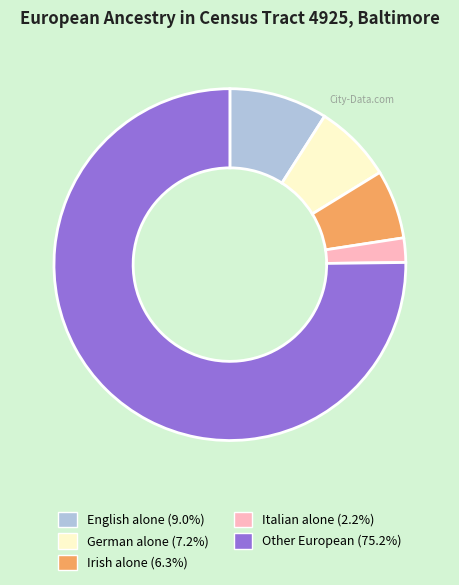

Does German alone (7.2%) represent more than half of the total?

No